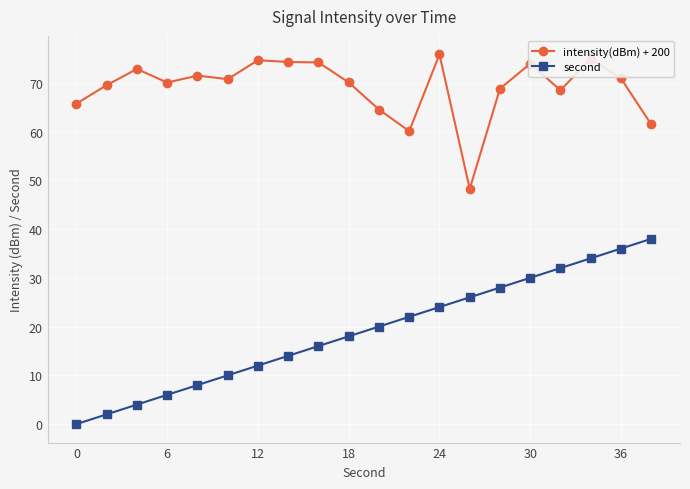

What is the average value of the second series?

19.0